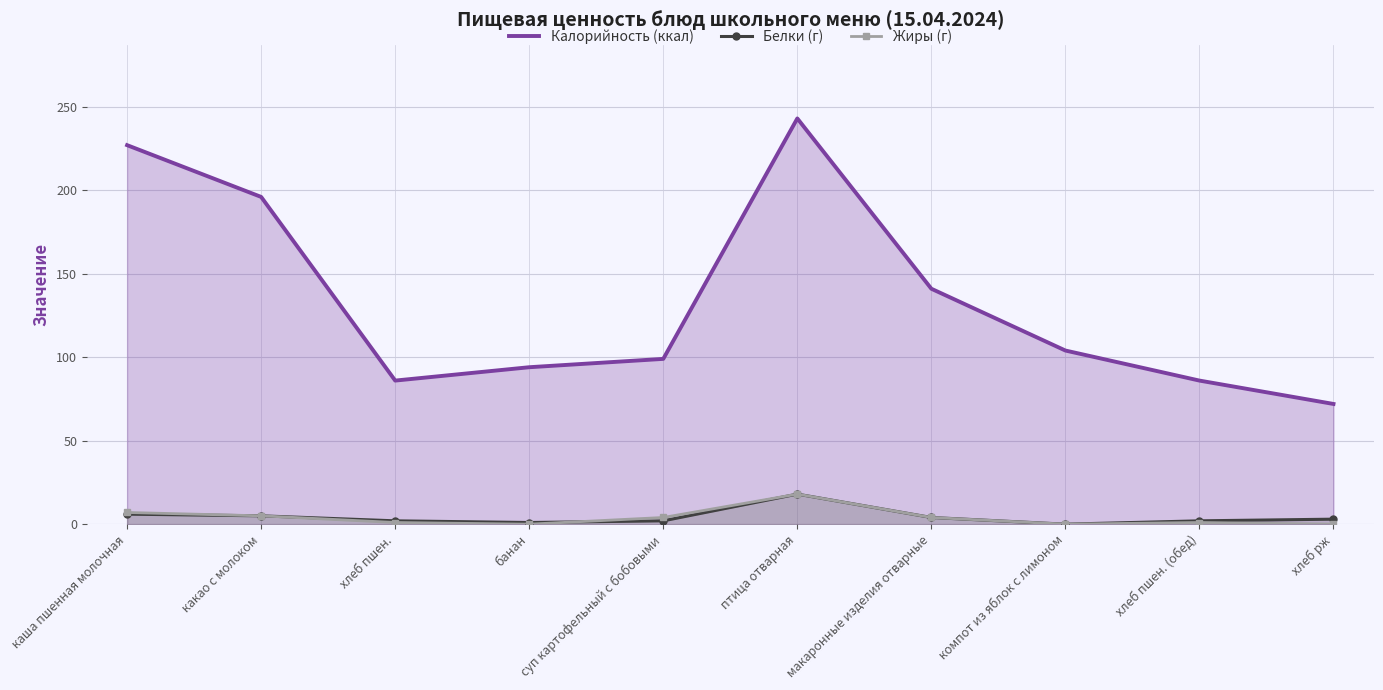

What is the value of the Белки (г) point at the 7th from the left?

4